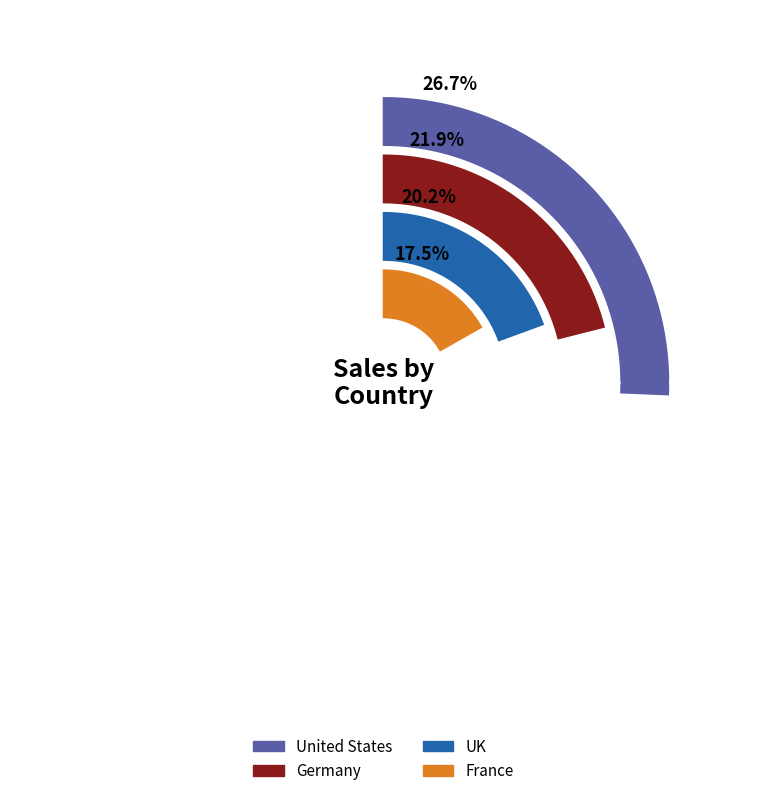

Does 5 account for over 50% of the chart?

No